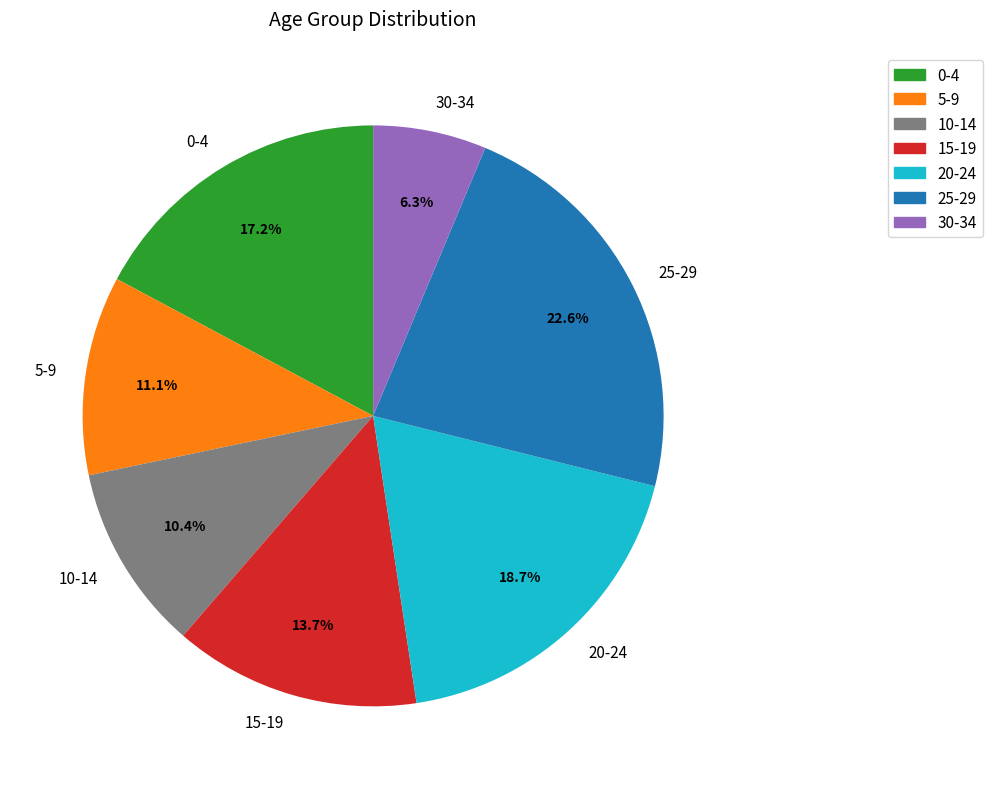

To the nearest percent, what is the difference between the largest and smallest slice percentages?

16%